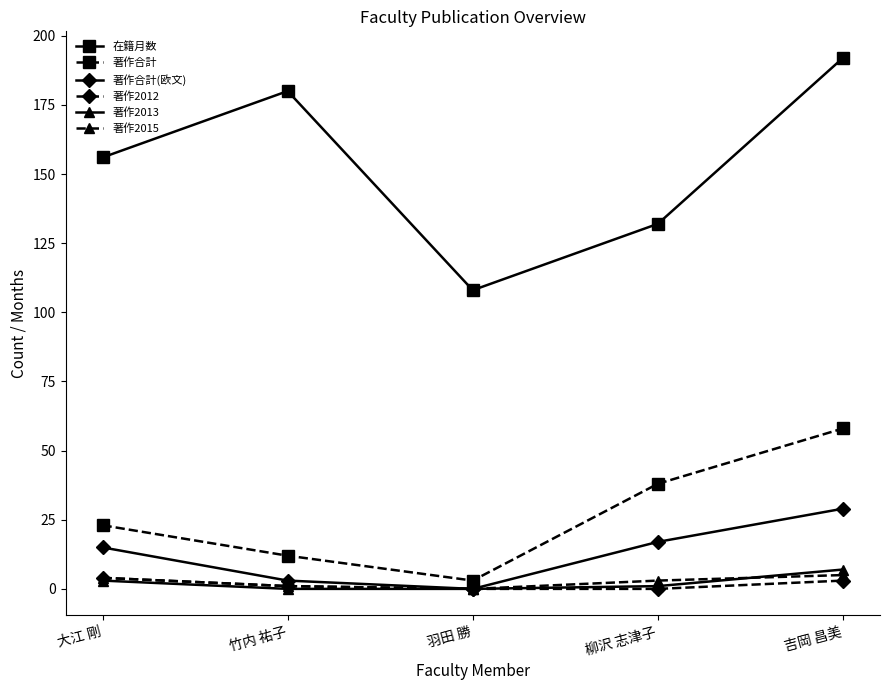

How many interior local valleys does the 著作2015 series have?

1